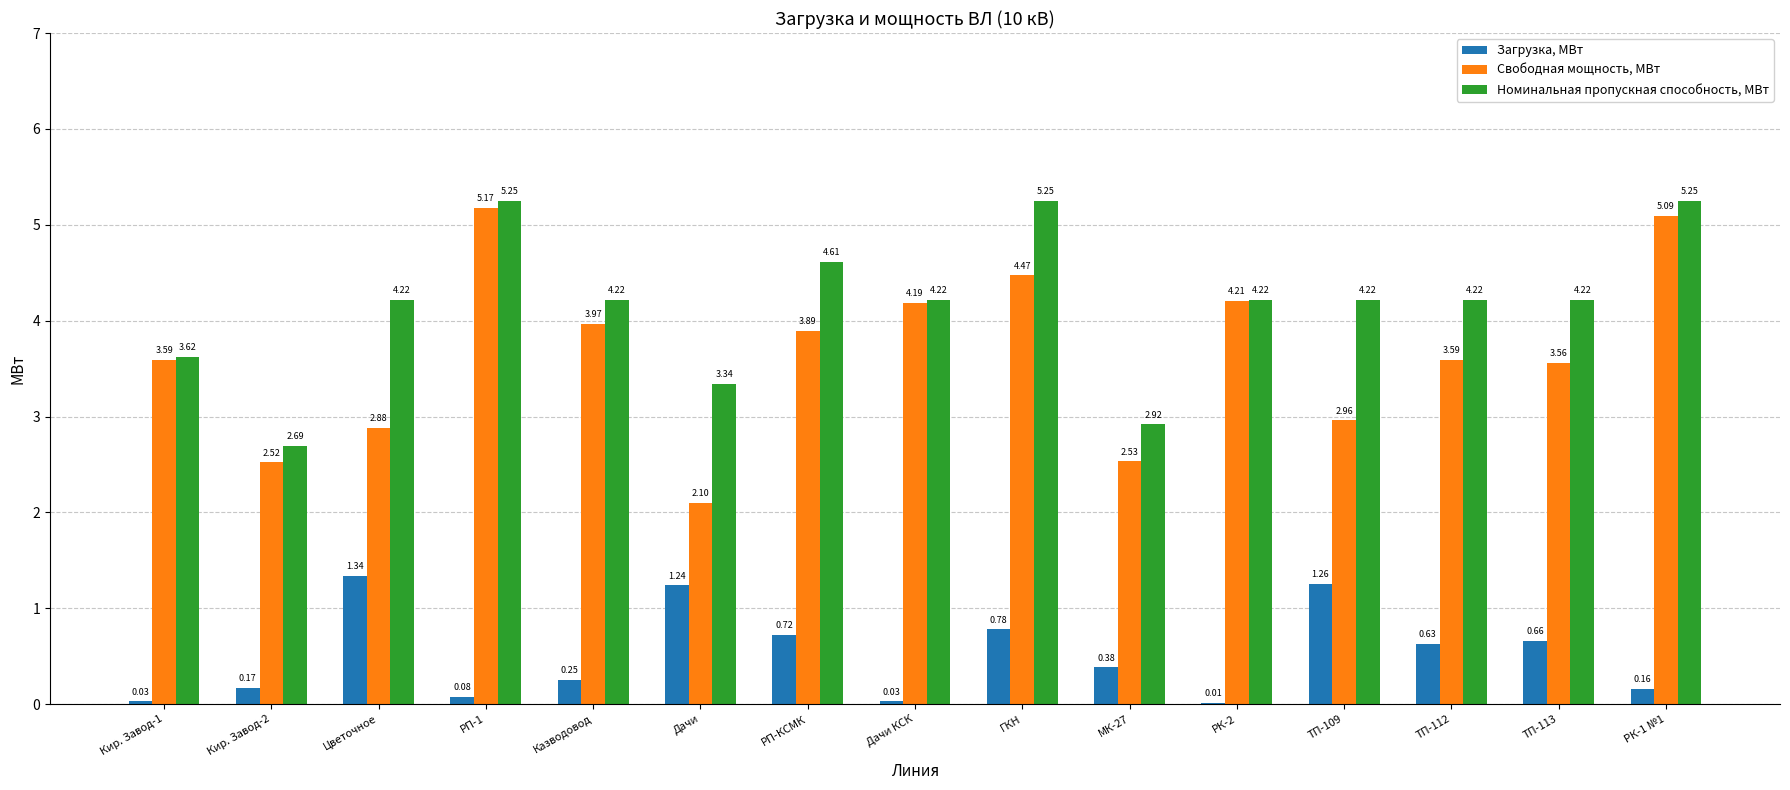

What is the sum of all Номинальная пропускная способность, МВт values?

62.5